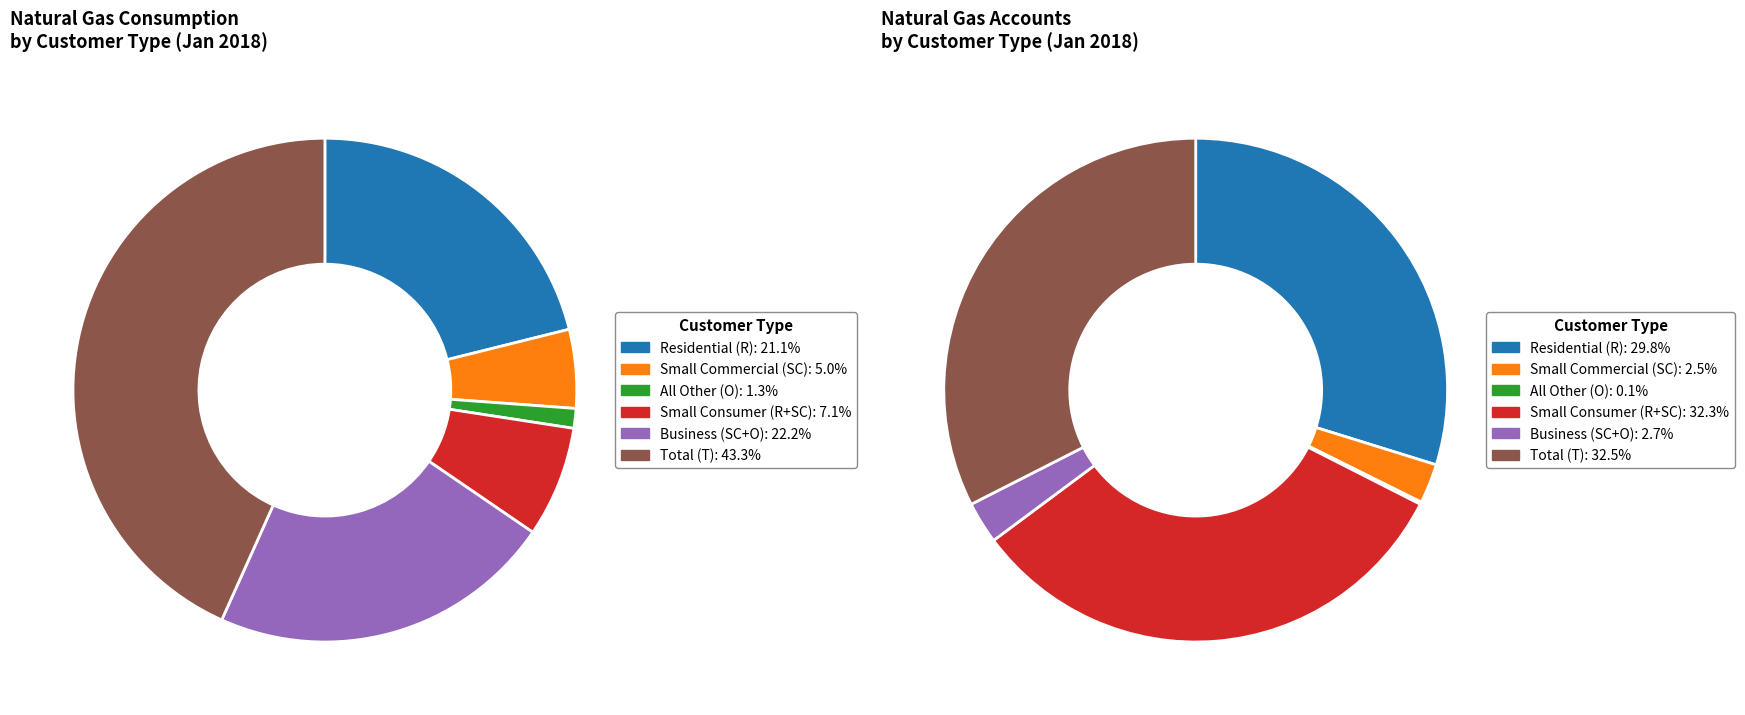

Does Total (T) account for over 50% of the chart?

No